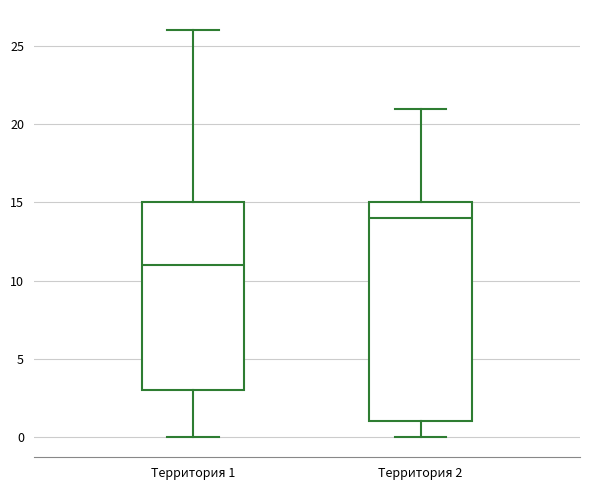

Comparing the boxes themselves (not the whiskers), which one is the tallest?

Территория 2